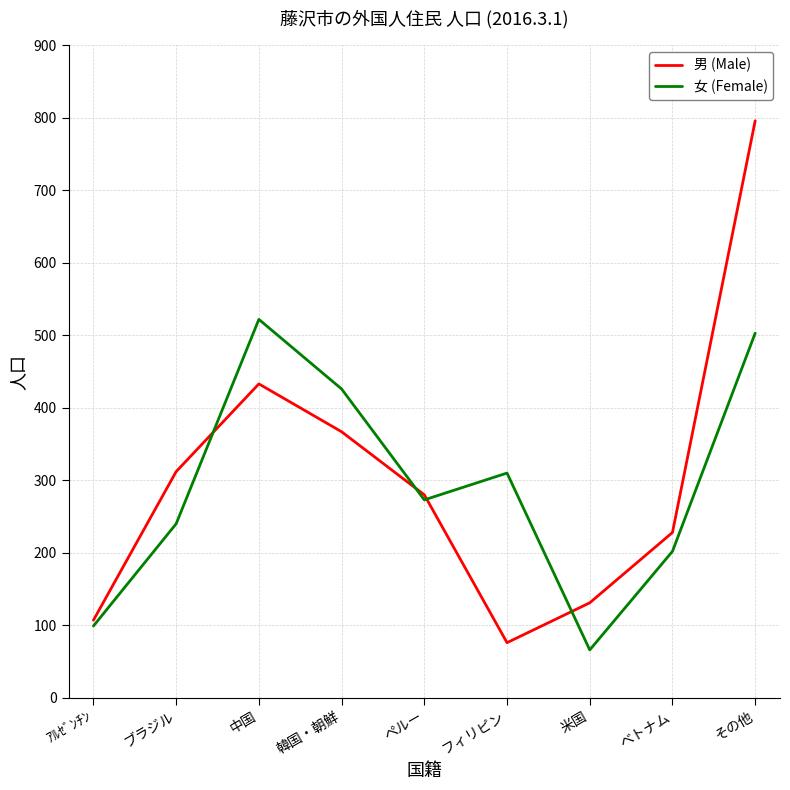

What is the sum of the 女 (Female) values at フィリピン and ベトナム?

512